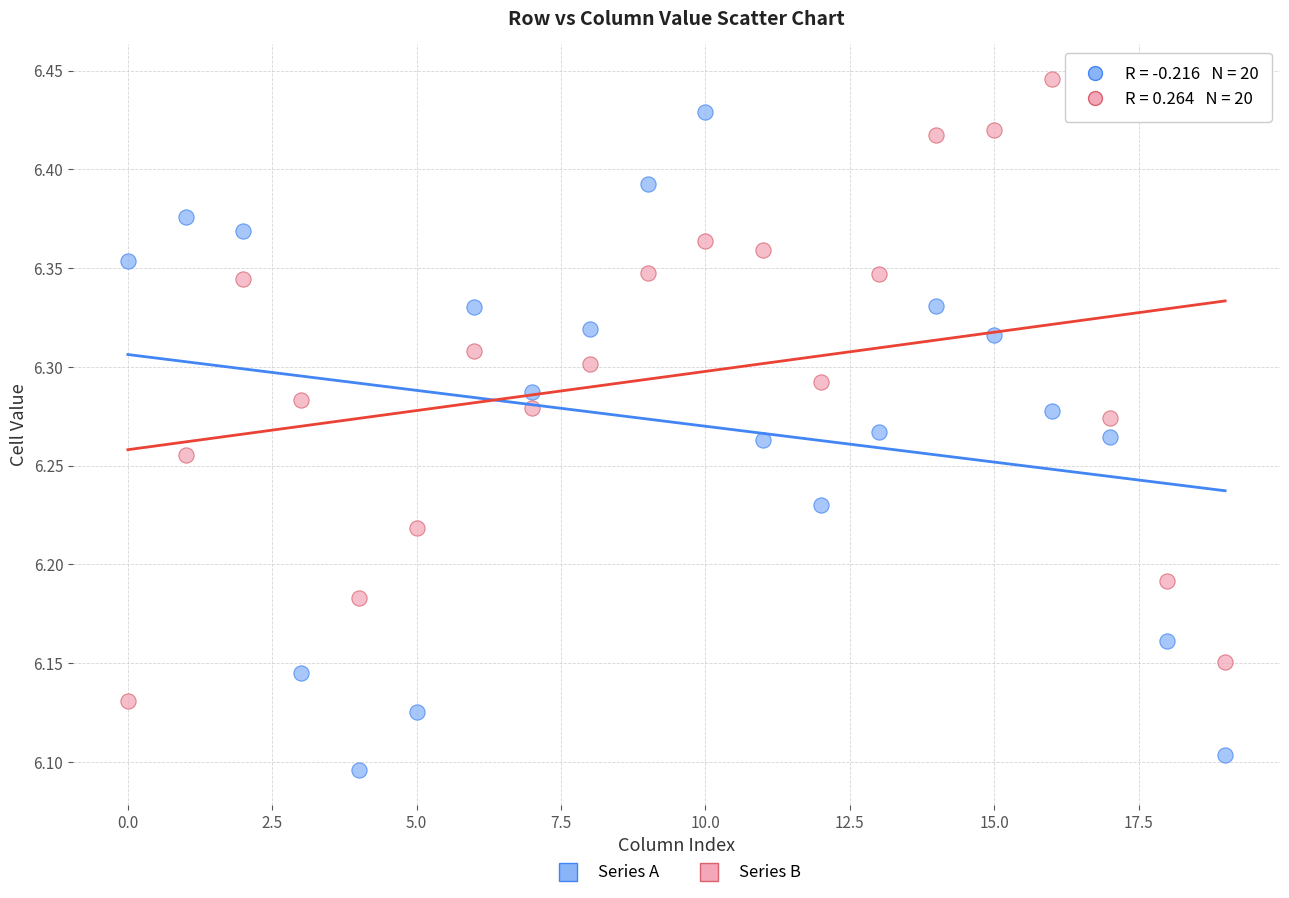

Which series reaches the maximum Y coordinate?

Series B